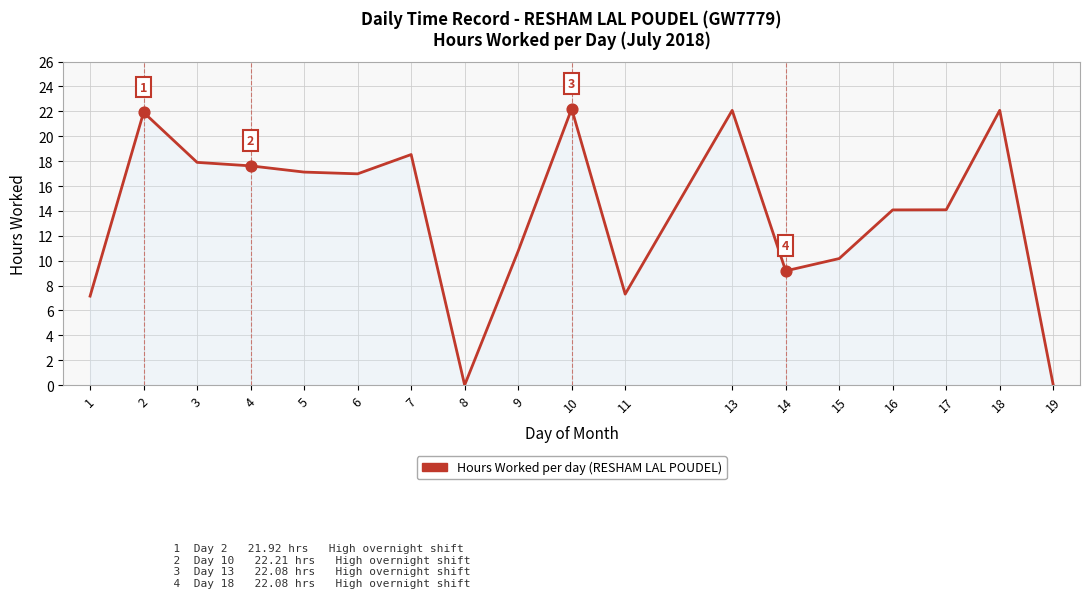

Which has a higher value, 6 or 18?

18